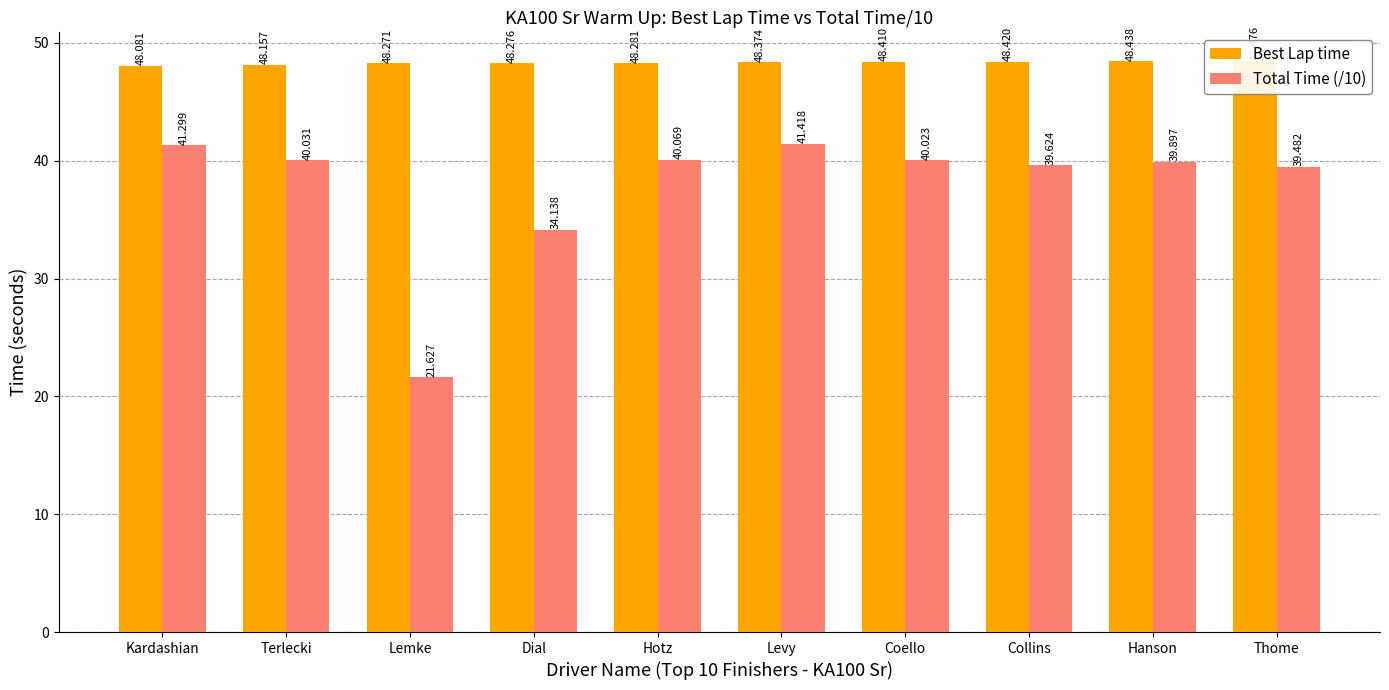

Between Terlecki and Levy, which is larger?

Levy